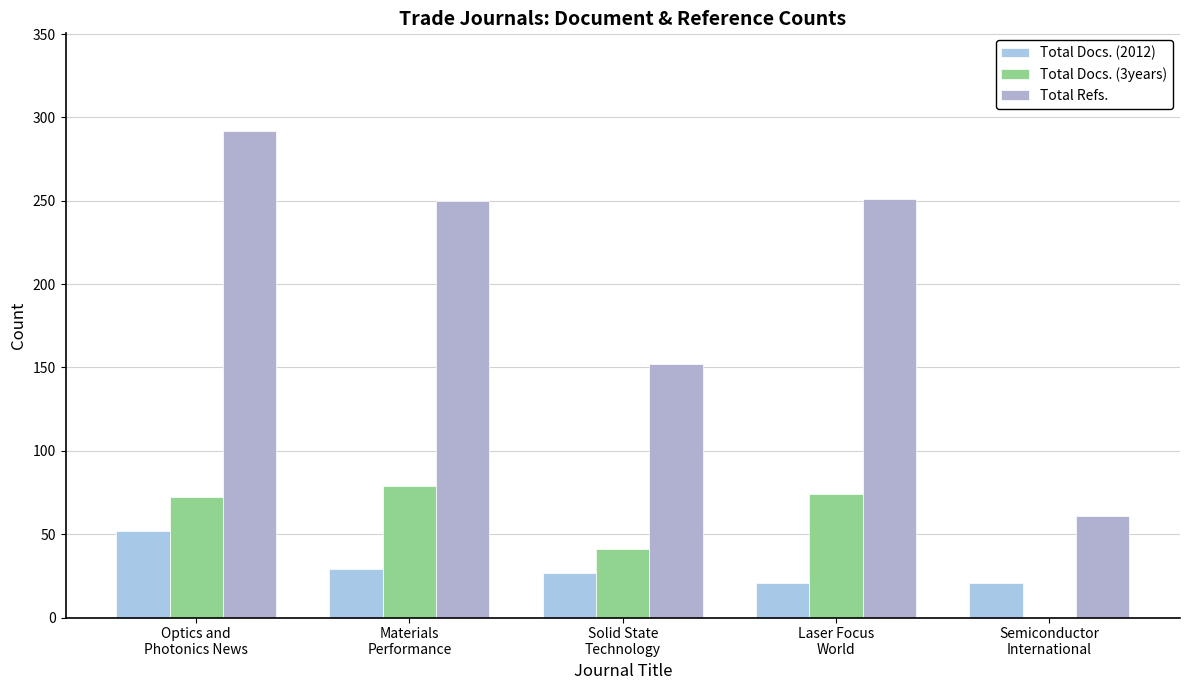

How many categories are shown in the chart?

5